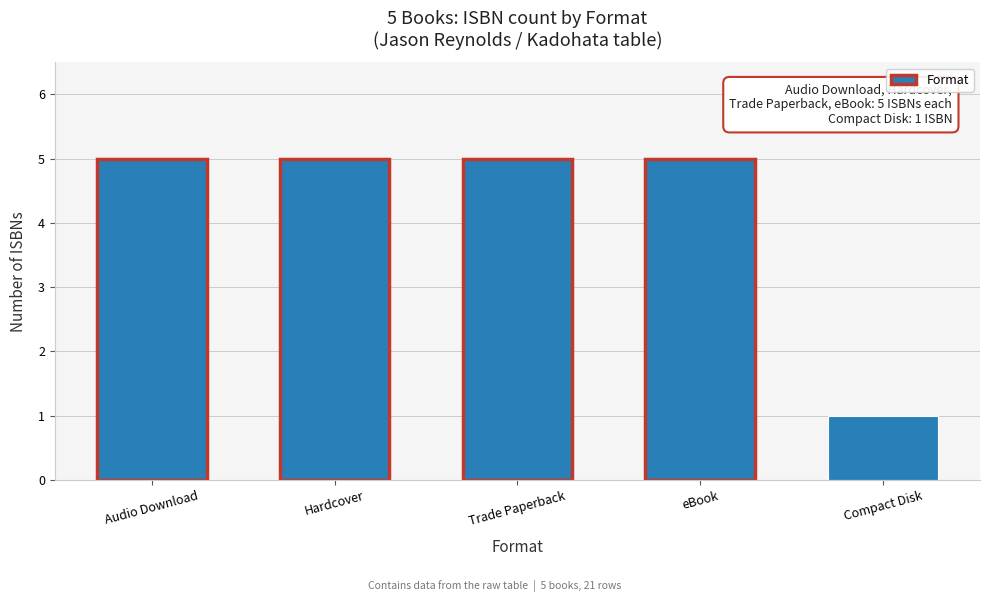

Reading left to right, extract all data points from this chart.

Audio Download=5	Hardcover=5	Trade Paperback=5	eBook=5	Compact Disk=1